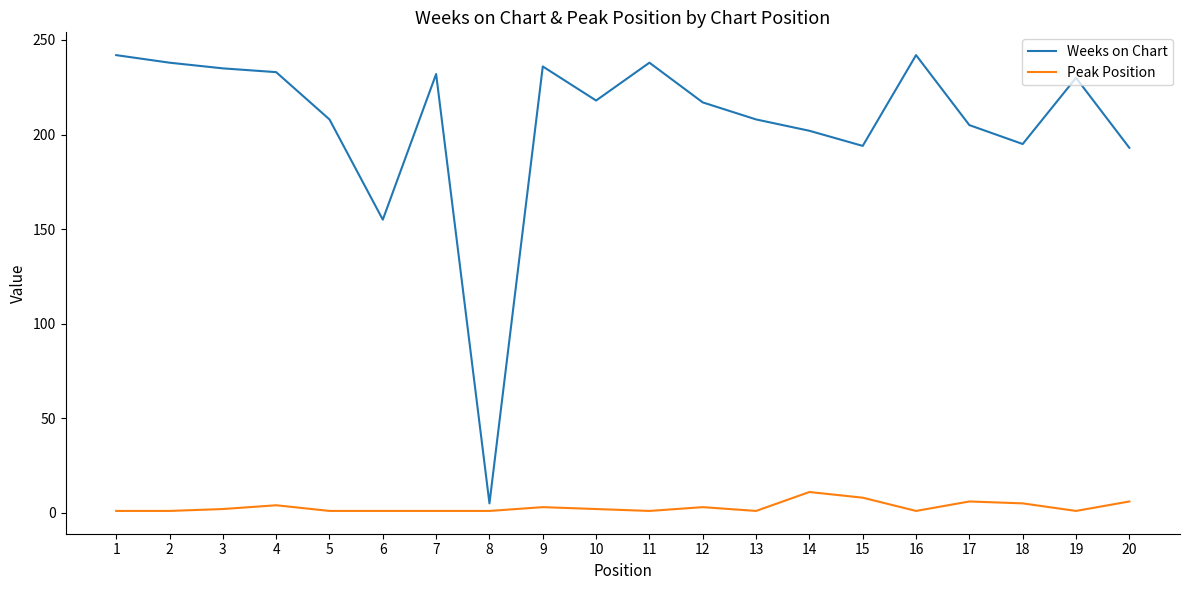

Is this an area chart (filled region under the line)?

No